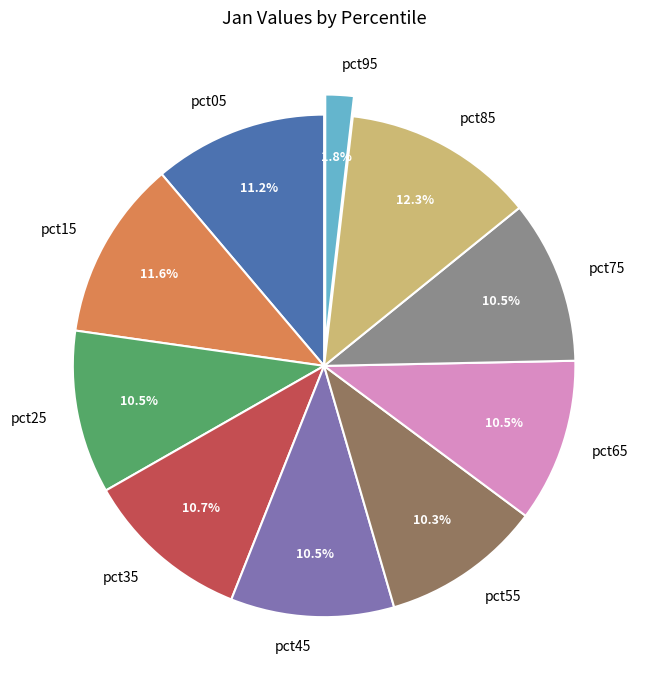

How many slices are in this pie chart?

10